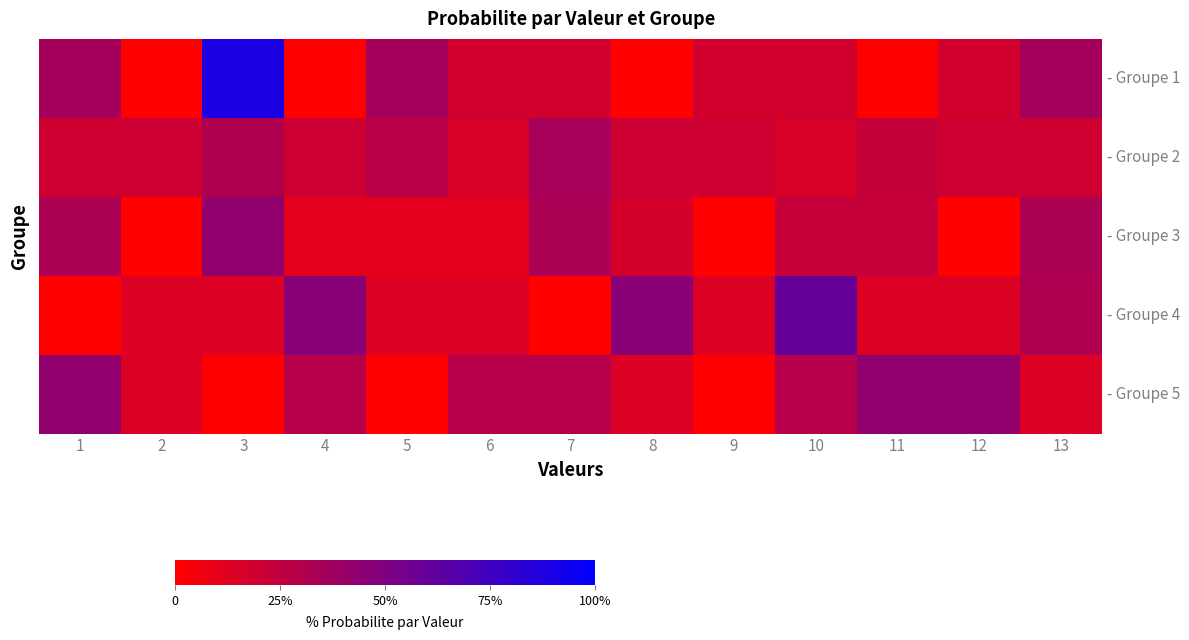

Rank the categories by - Groupe 5 value from lowest to highest.

3, 5, 9, 2, 8, 13, 4, 6, 7, 10, 1, 11, 12